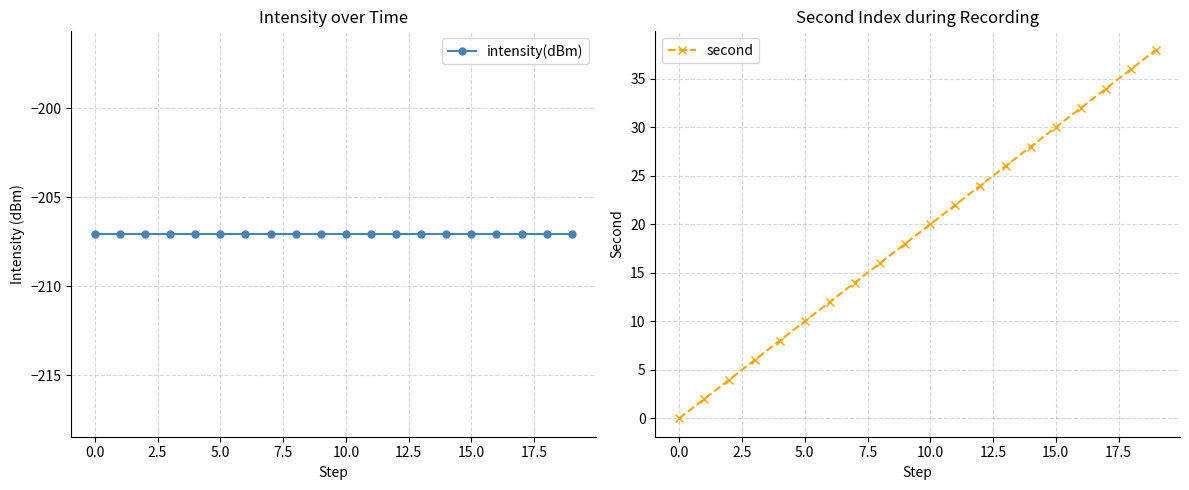

True or false: second has more than 0 interior local peaks.

False